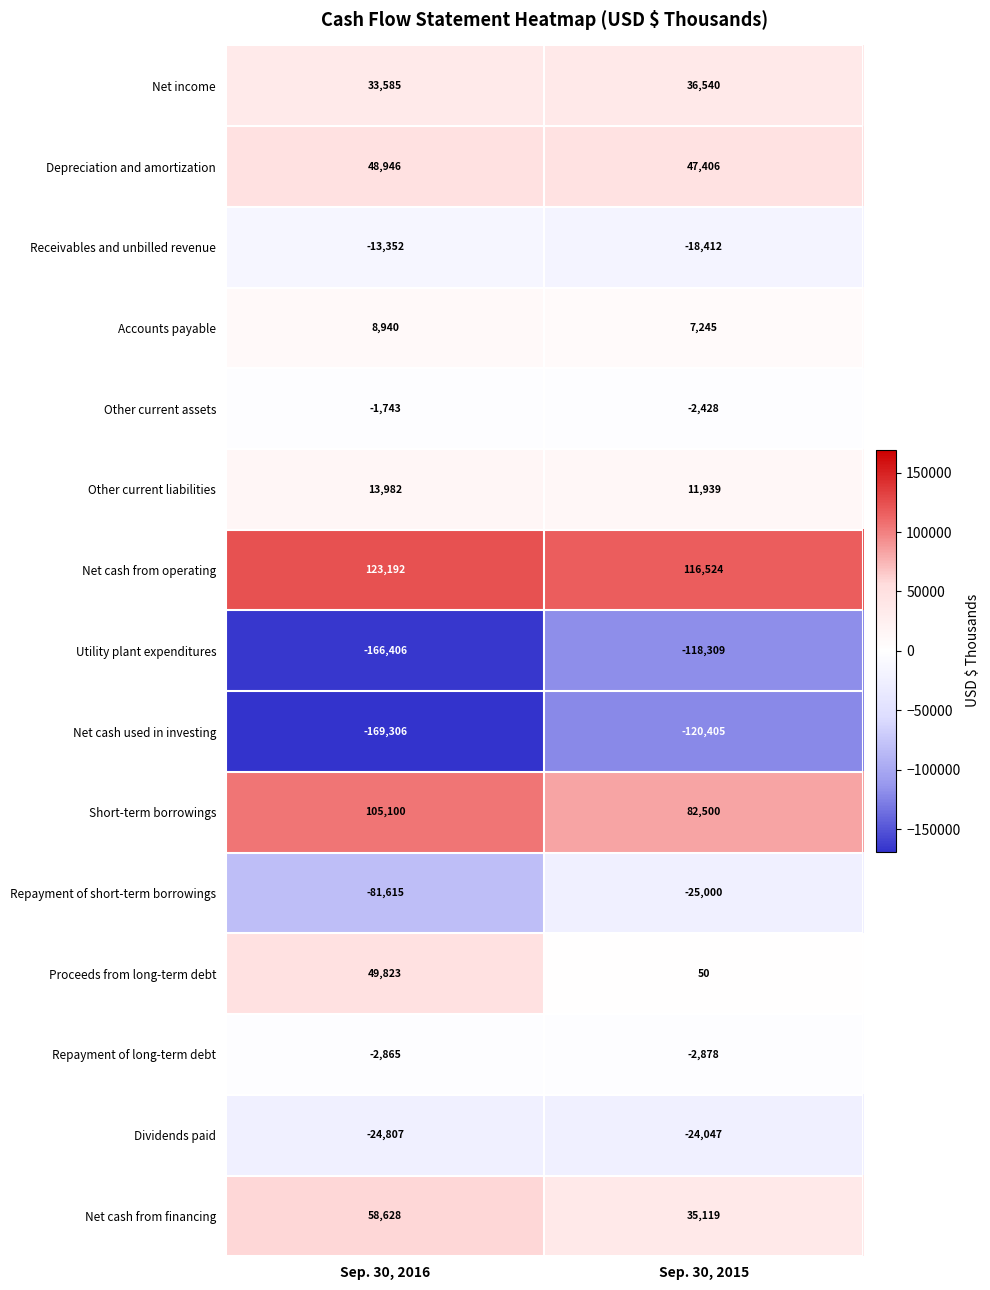

Reading right to left, extract all data points from this chart.

Net income: 36540	33585
Depreciation and amortization: 47406	48946
Receivables and unbilled revenue: -18412	-13352
Accounts payable: 7245	8940
Other current assets: -2428	-1743
Other current liabilities: 11939	13982
Net cash from operating: 116524	123192
Utility plant expenditures: -118309	-166406
Net cash used in investing: -120405	-169306
Short-term borrowings: 82500	105100
Repayment of short-term borrowings: -25000	-81615
Proceeds from long-term debt: 50	49823
Repayment of long-term debt: -2878	-2865
Dividends paid: -24047	-24807
Net cash from financing: 35119	58628